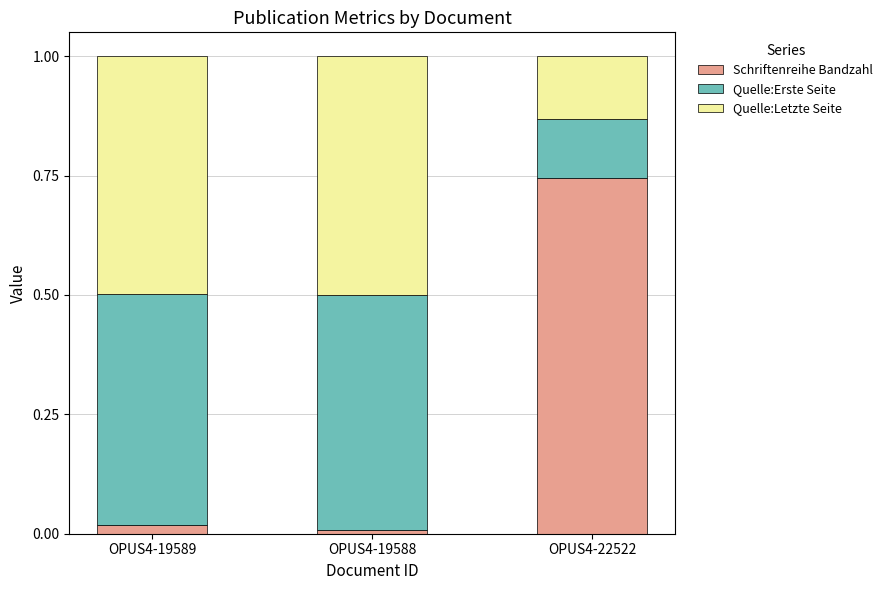

The value of Schriftenreihe Bandzahl at OPUS4-22522 is 1.2. True or false?

False